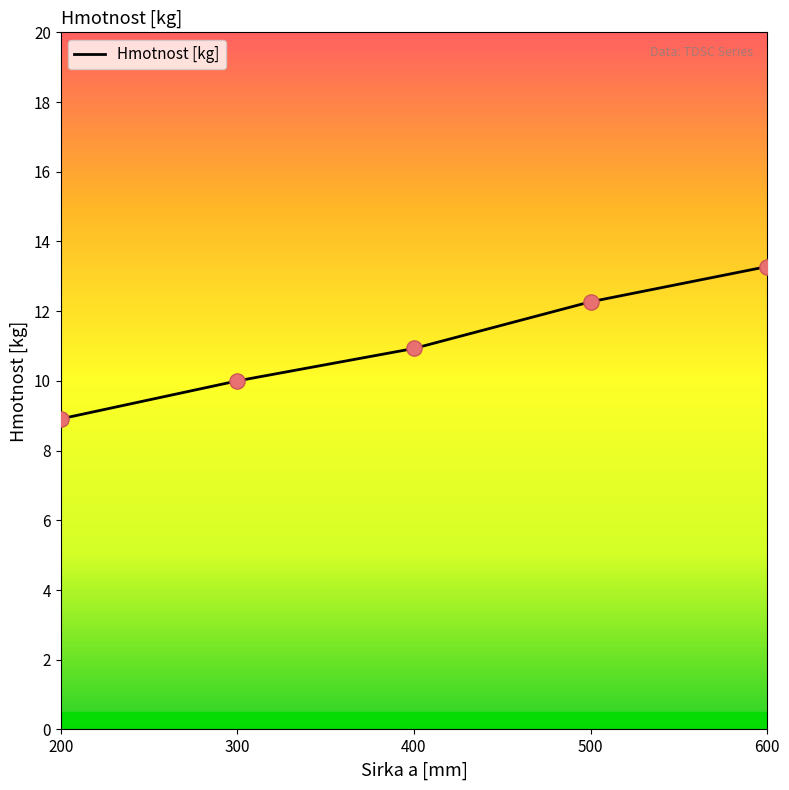

What is the ratio of the value at 300 to the value at 400?

0.9